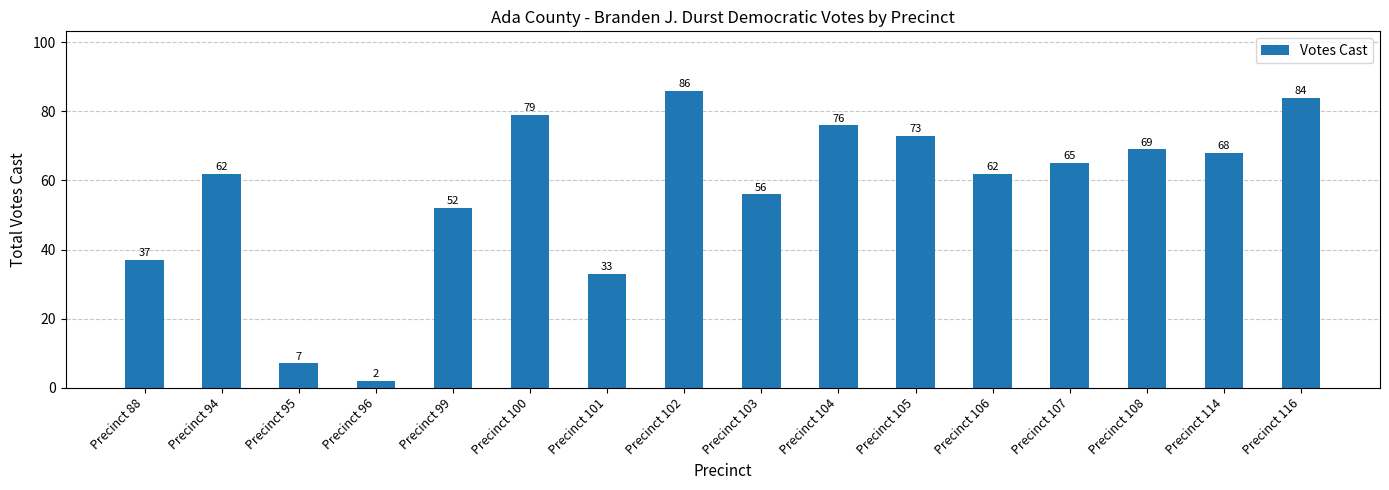

How many categories are shown in the chart?

16